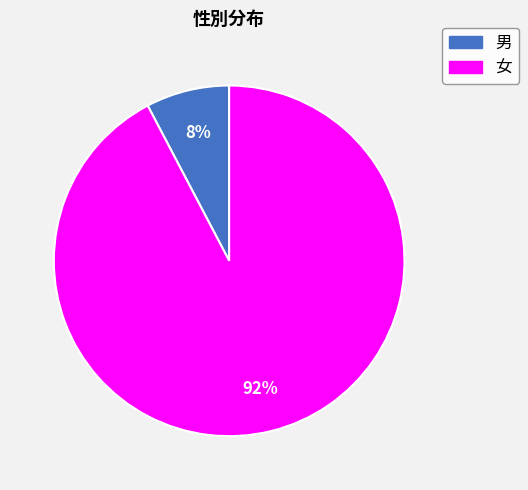

Do 男 and 女 together represent more than half of the pie?

Yes